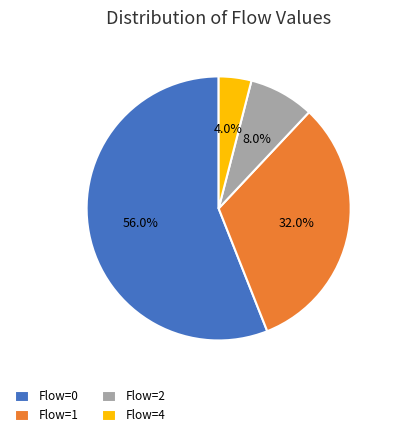

To the nearest percent, what is the difference between the largest and smallest slice percentages?

52%